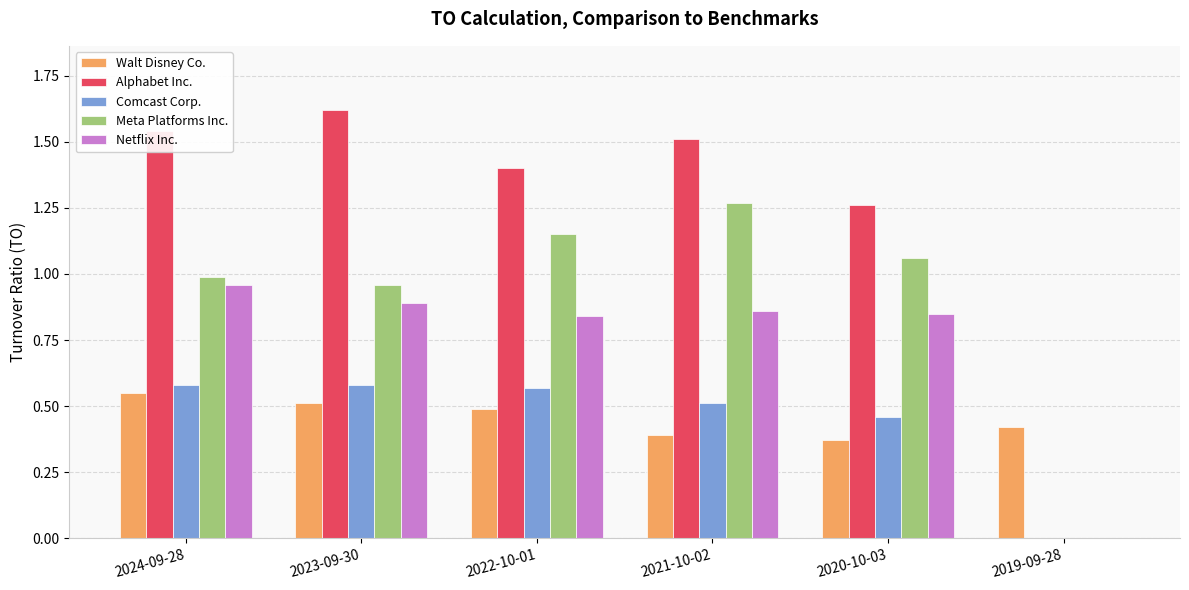

What is the sum of the Meta Platforms Inc. values at 2020-10-03 and 2022-10-01?

2.2